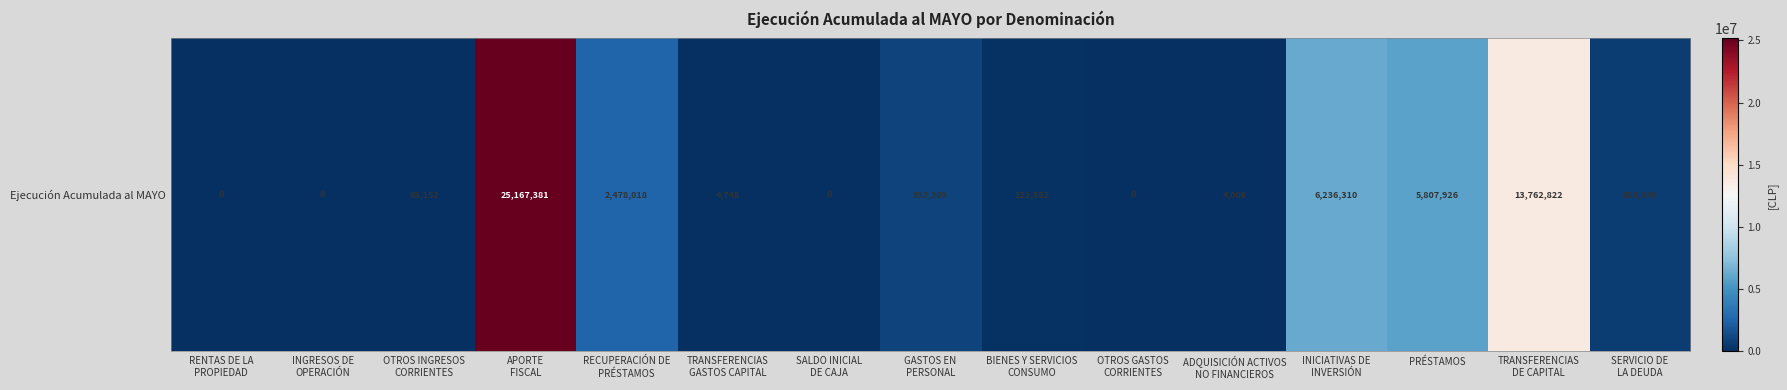

The value at INGRESOS DE
OPERACIÓN is -16105343. True or false?

False